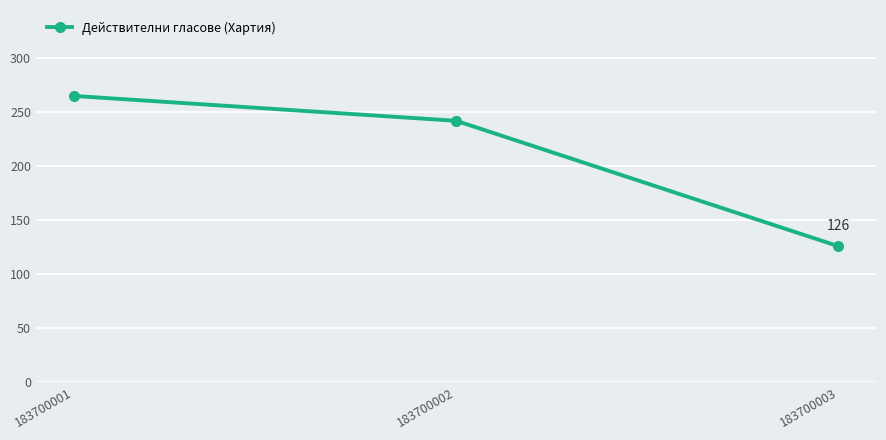

What is the change in value from 183700002 to 183700003?

-116